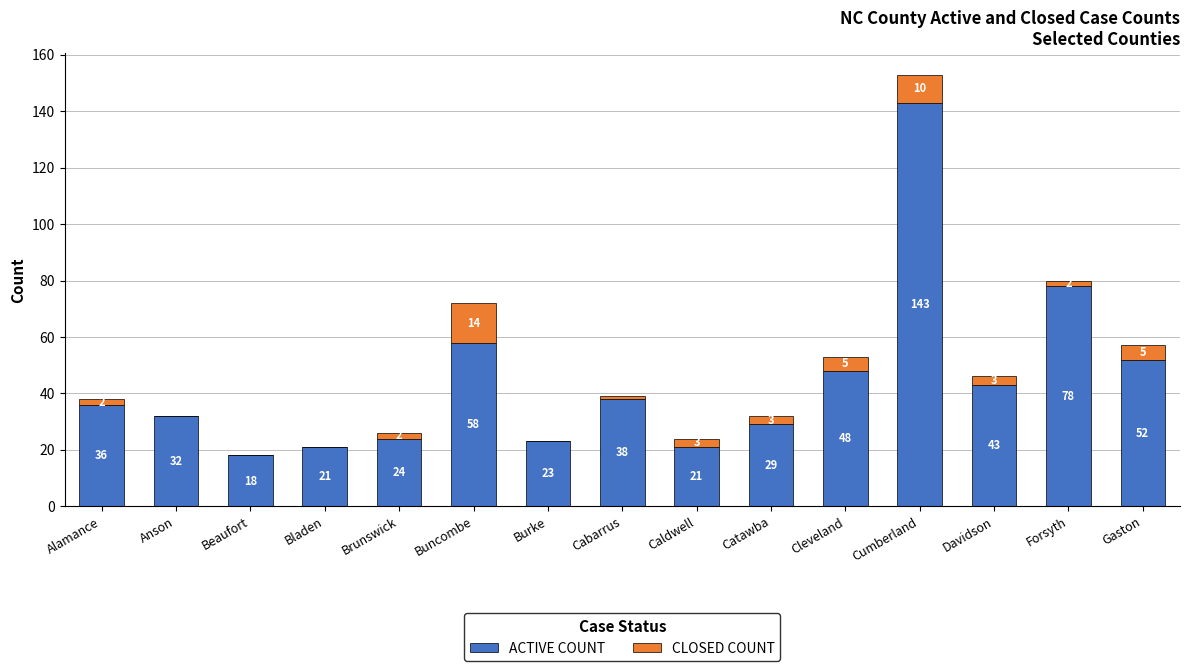

The value of ACTIVE COUNT at Alamance is 48. True or false?

False